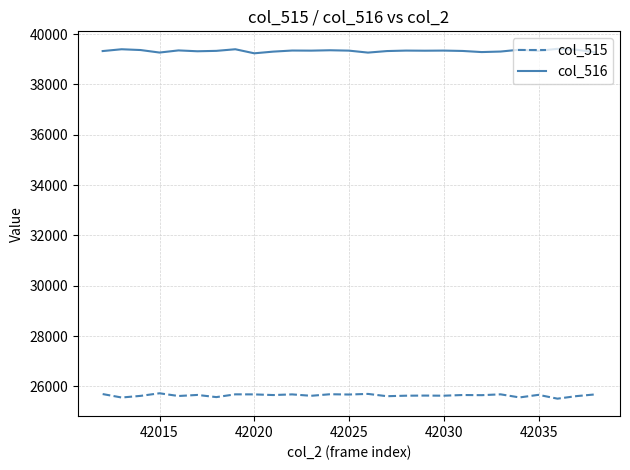

Which series has the largest total across all categories?

col_516